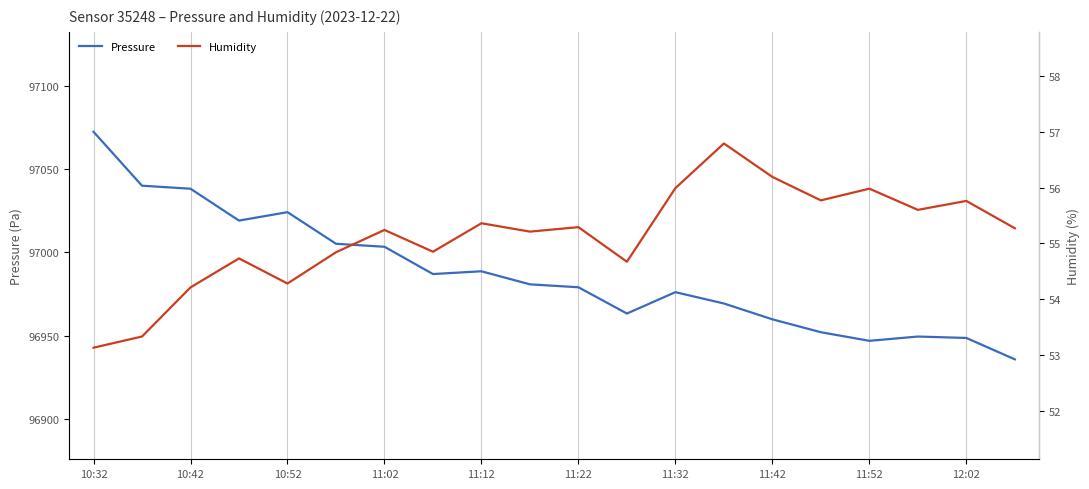

What is the minimum value for Pressure?

96935.7